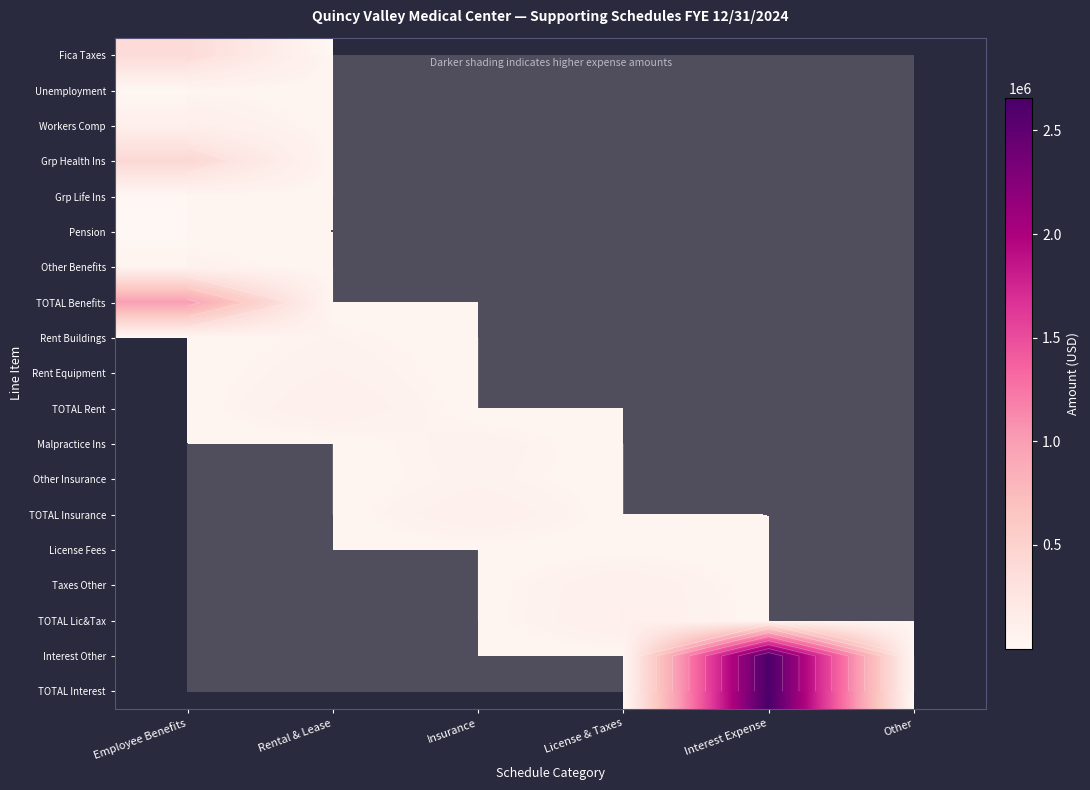

Which series has the widest spread of values?

Interest Other